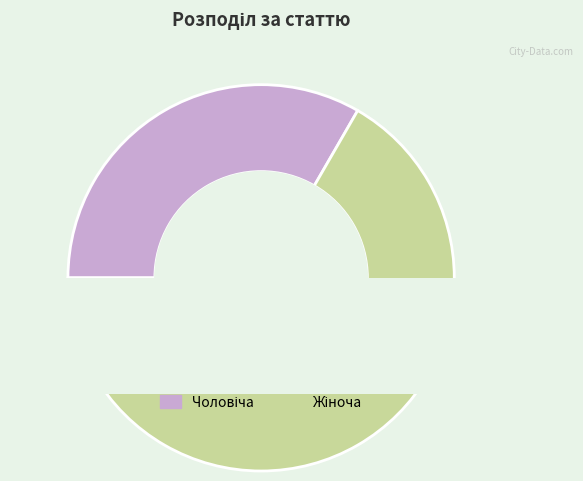

Which slice is the smallest?

Чоловіча